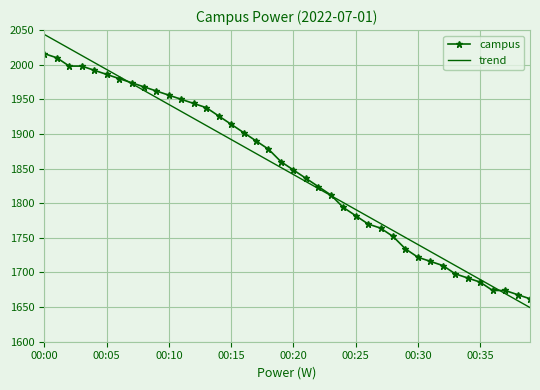

Which series has the largest range (max minus min)?

trend